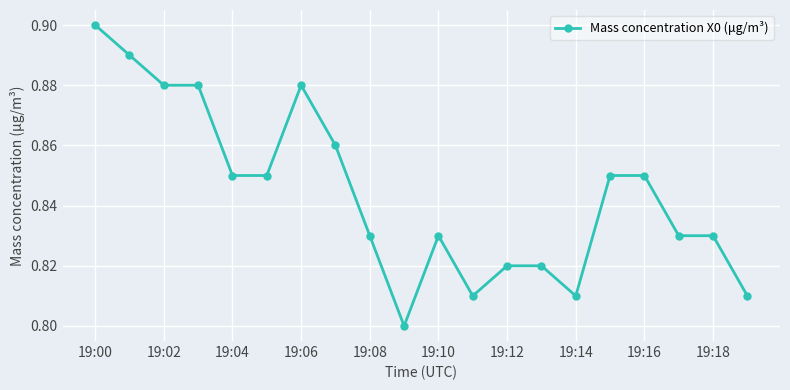

What is the sum of all values?

16.9